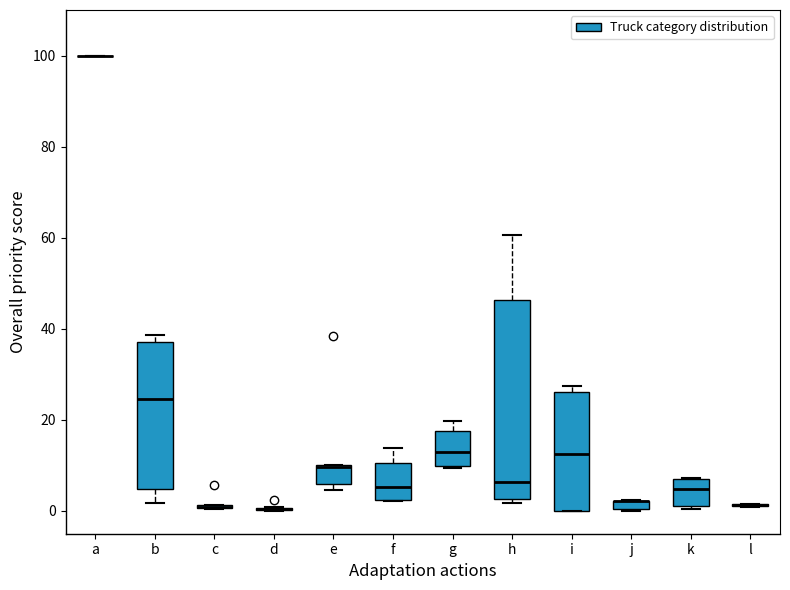

Comparing the boxes themselves (not the whiskers), which one is the tallest?

h